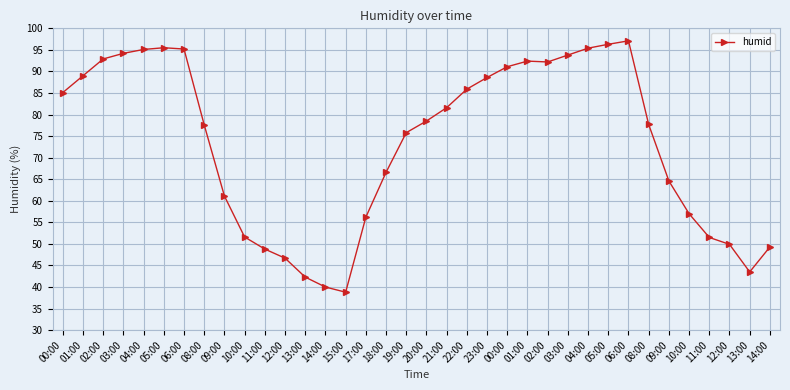

Reading left to right, transcribe all the data shown in this chart.

00:00=85.1	01:00=89.0	02:00=92.9	03:00=94.2	04:00=95.1	05:00=95.5	06:00=95.2	08:00=77.6	09:00=61.1	10:00=51.6	11:00=48.8	12:00=46.7	13:00=42.3	14:00=40.0	15:00=38.8	17:00=56.2	18:00=66.6	19:00=75.8	20:00=78.5	21:00=81.6	22:00=85.9	23:00=88.6	00:00=91.1	01:00=92.4	02:00=92.2	03:00=93.8	04:00=95.4	05:00=96.3	06:00=97.1	08:00=77.7	09:00=64.6	10:00=57.0	11:00=51.5	12:00=49.9	13:00=43.5	14:00=49.3